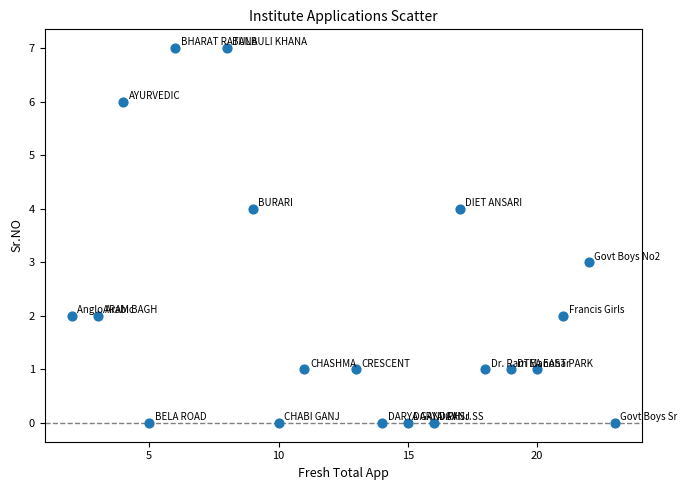

What is the range of X values (max minus min)?

21